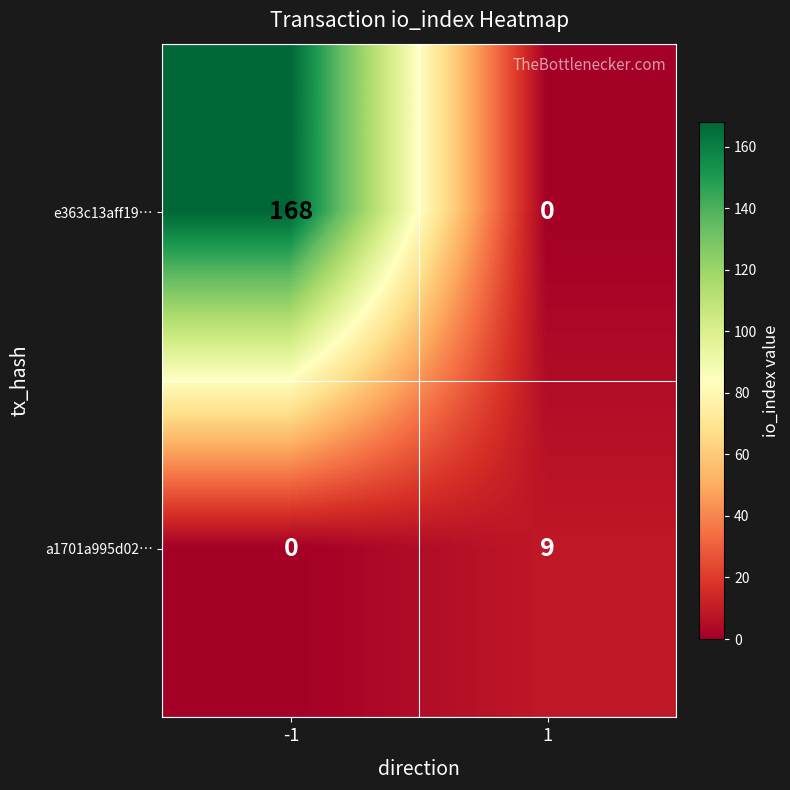

Is it true that a1701a995d02… equals 0 at -1?

True